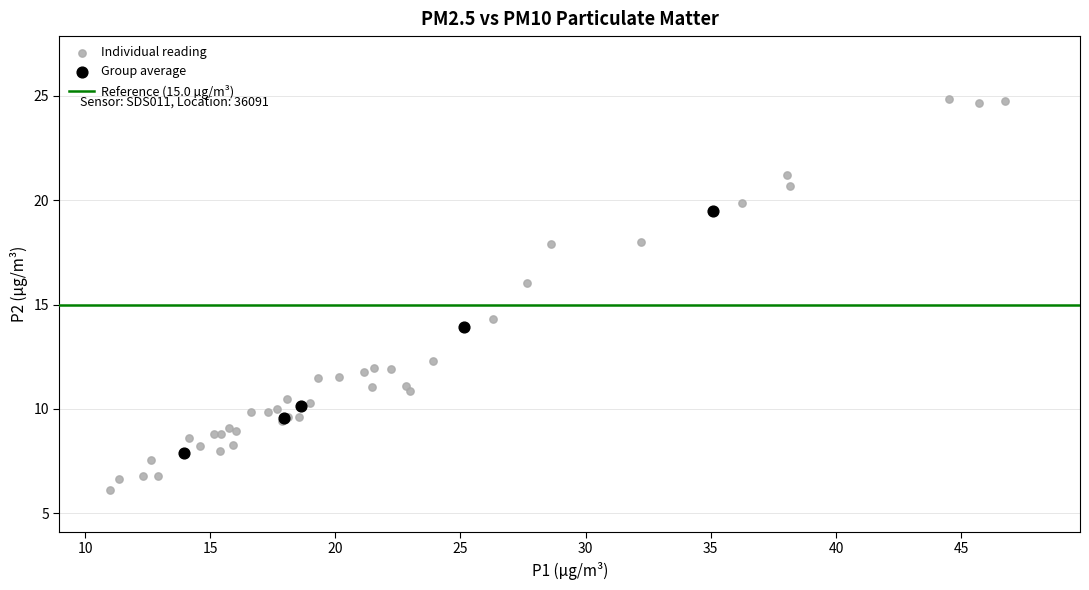

Which series reaches the minimum Y coordinate?

Individual reading